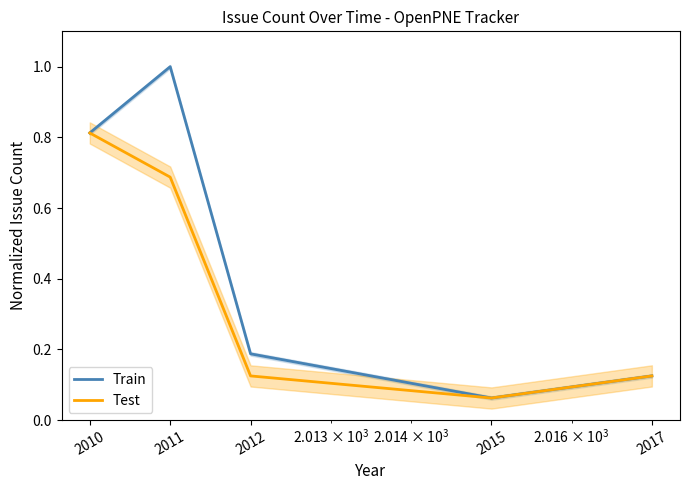

True or false: Train and Test cross at least once.

False